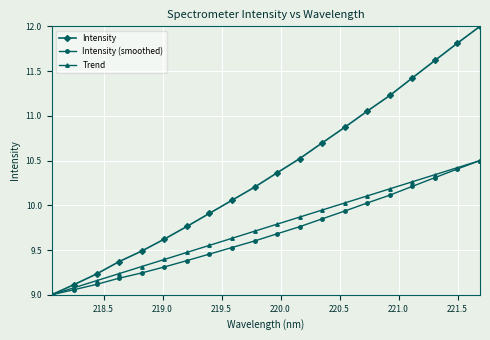

What is the minimum value shown in the chart?

9.0